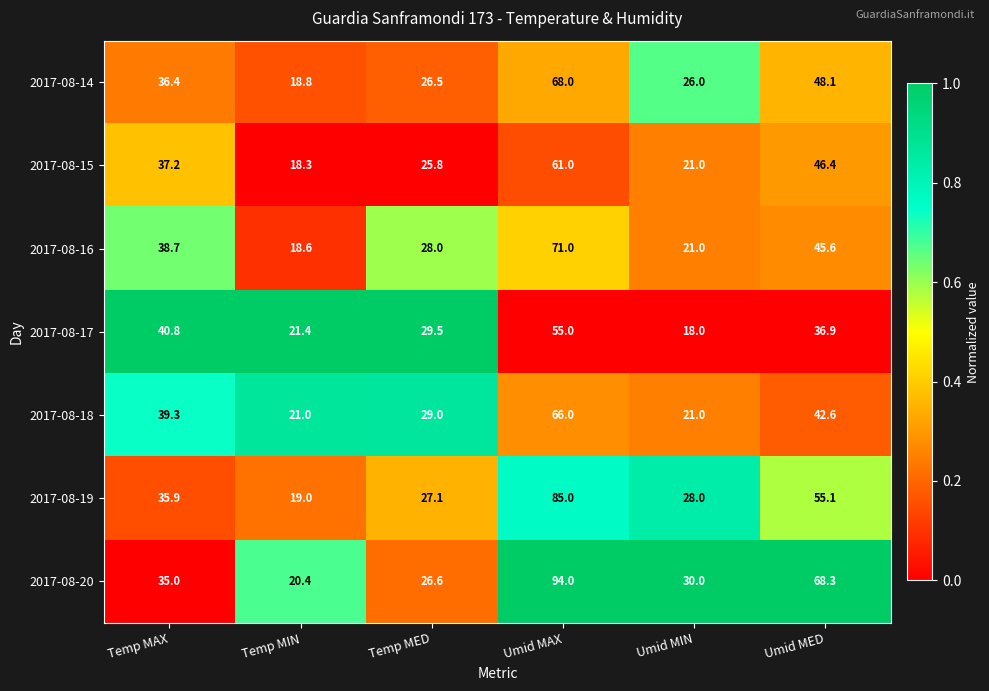

Which series has the largest range (max minus min)?

2017-08-20